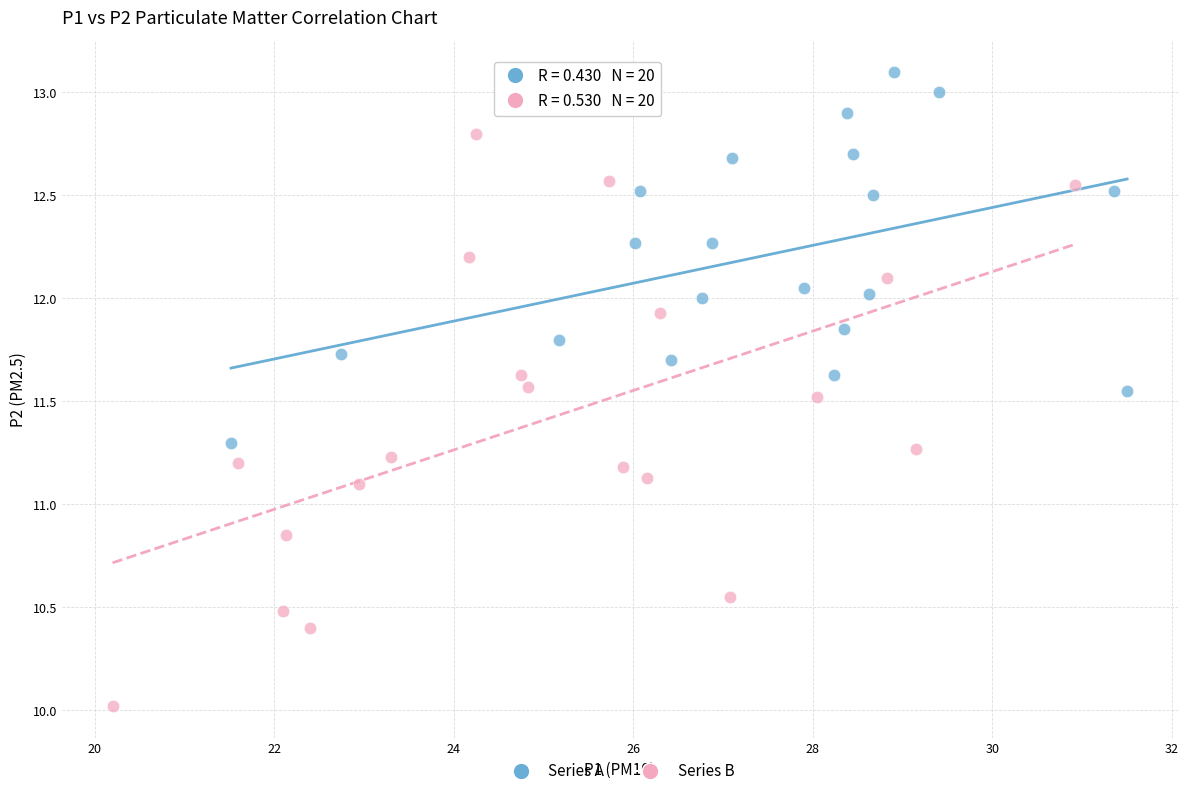

What are all the series names shown in the legend?

Series A, Series B